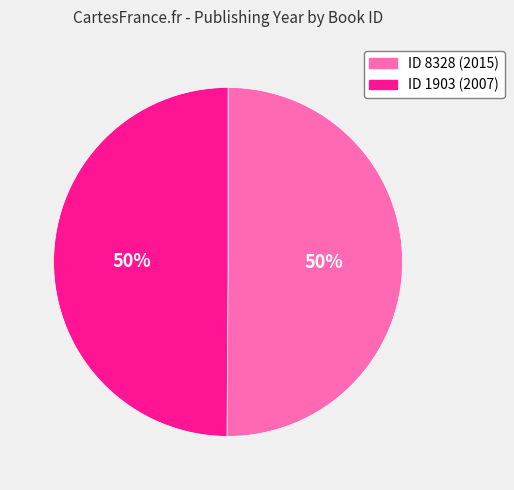

To the nearest percent, what is the average slice percentage?

50%